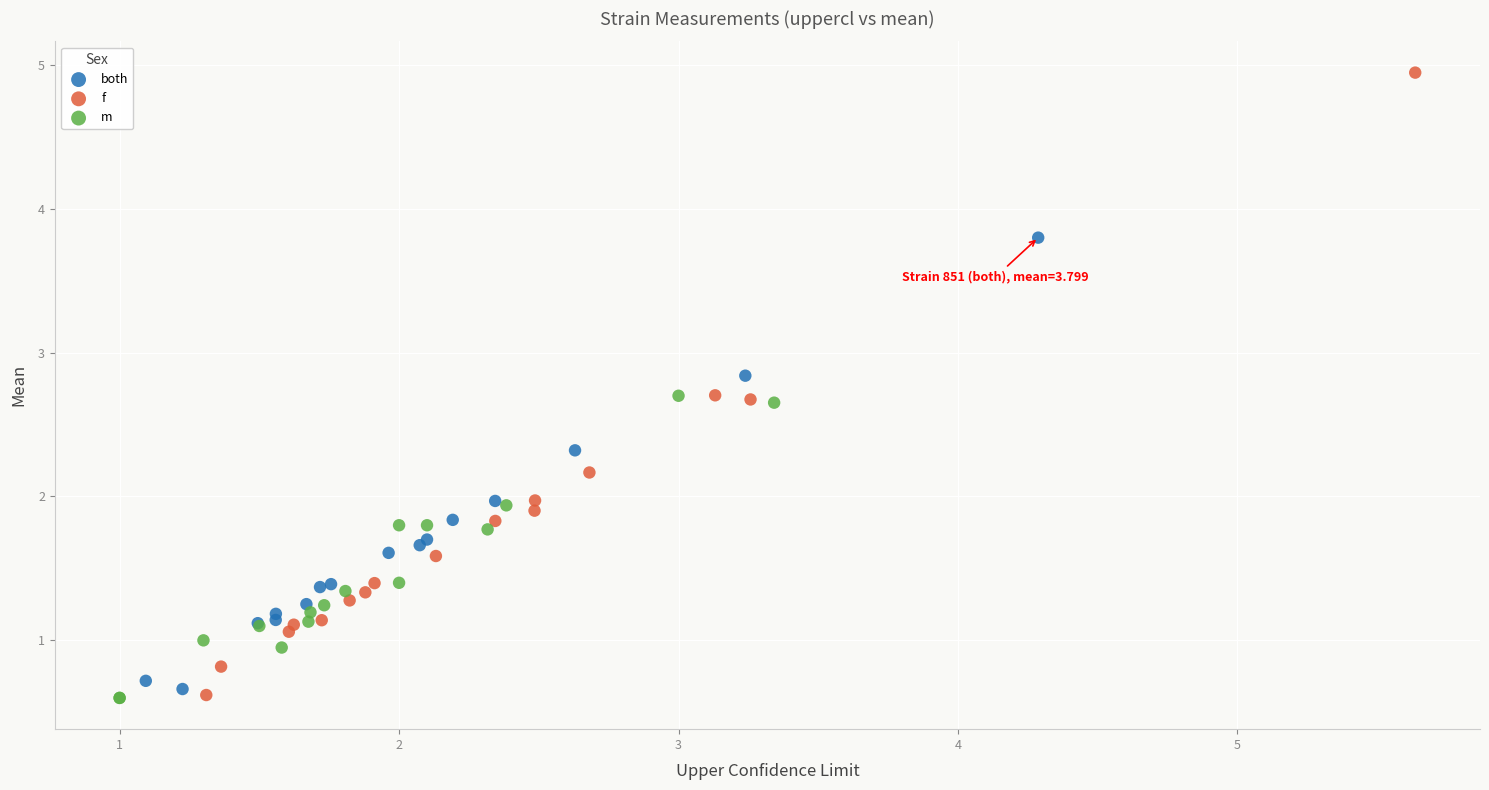

Which series has the largest Y range (max minus min)?

f